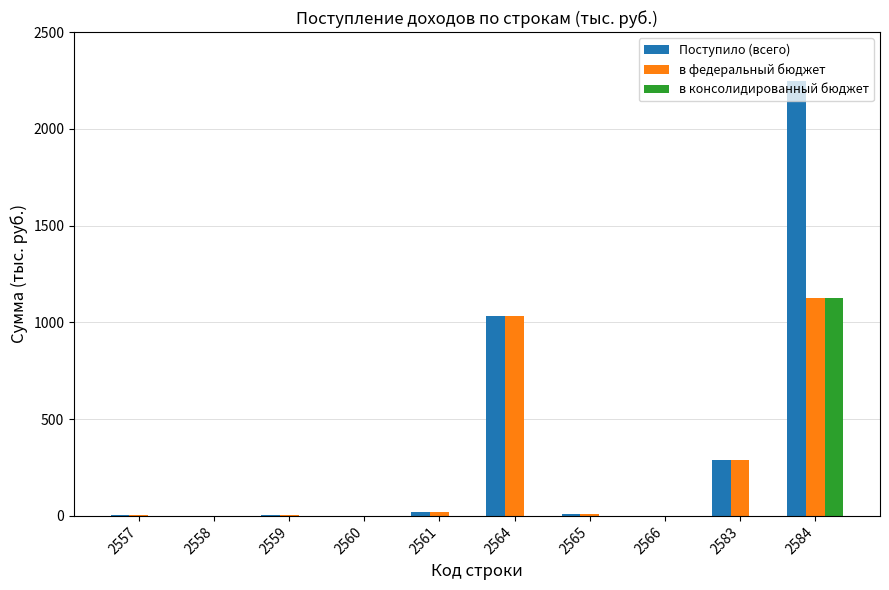

Which series has the largest total across all categories?

Поступило (всего)